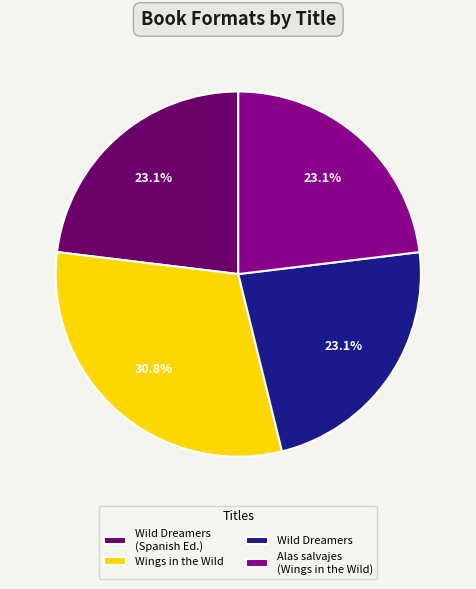

To the nearest percent, what is the average slice percentage?

25%